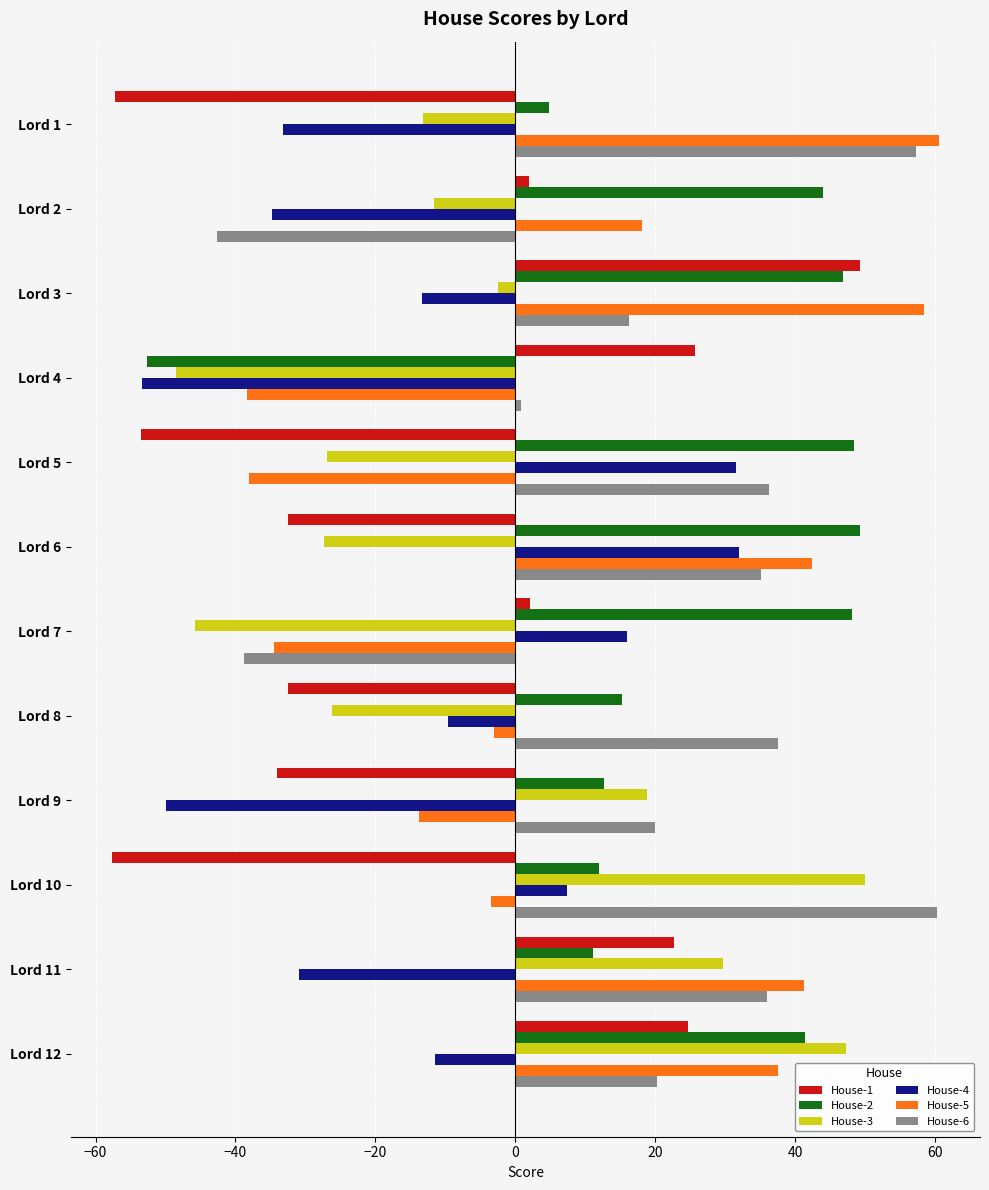

At how many categories does at least one series exceed 52?

3